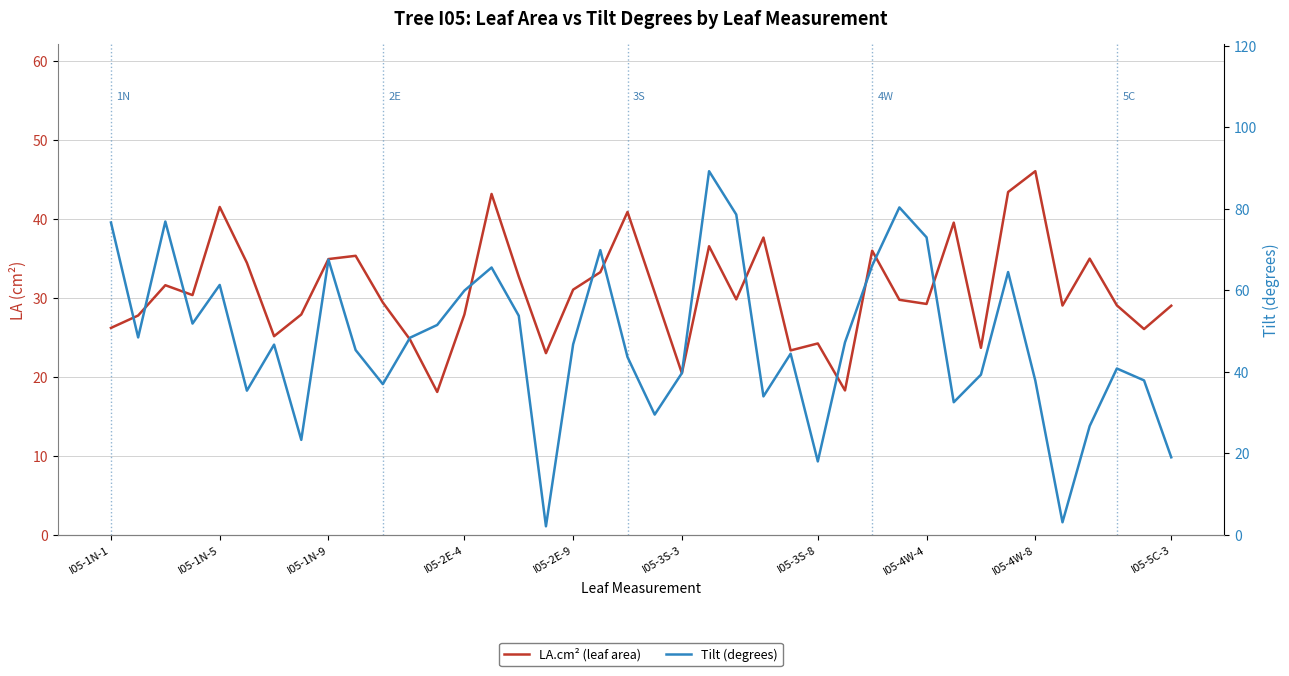

List the series in order of their peak value, highest first.

tilt.degrees, LA.cm2